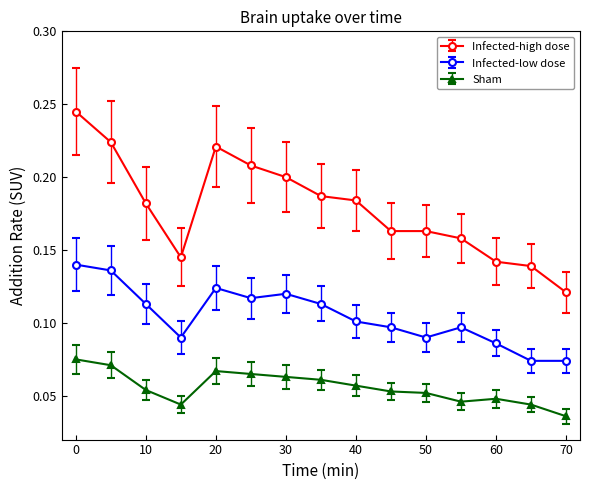

What is the sum of all Infected-low dose values?

1.6